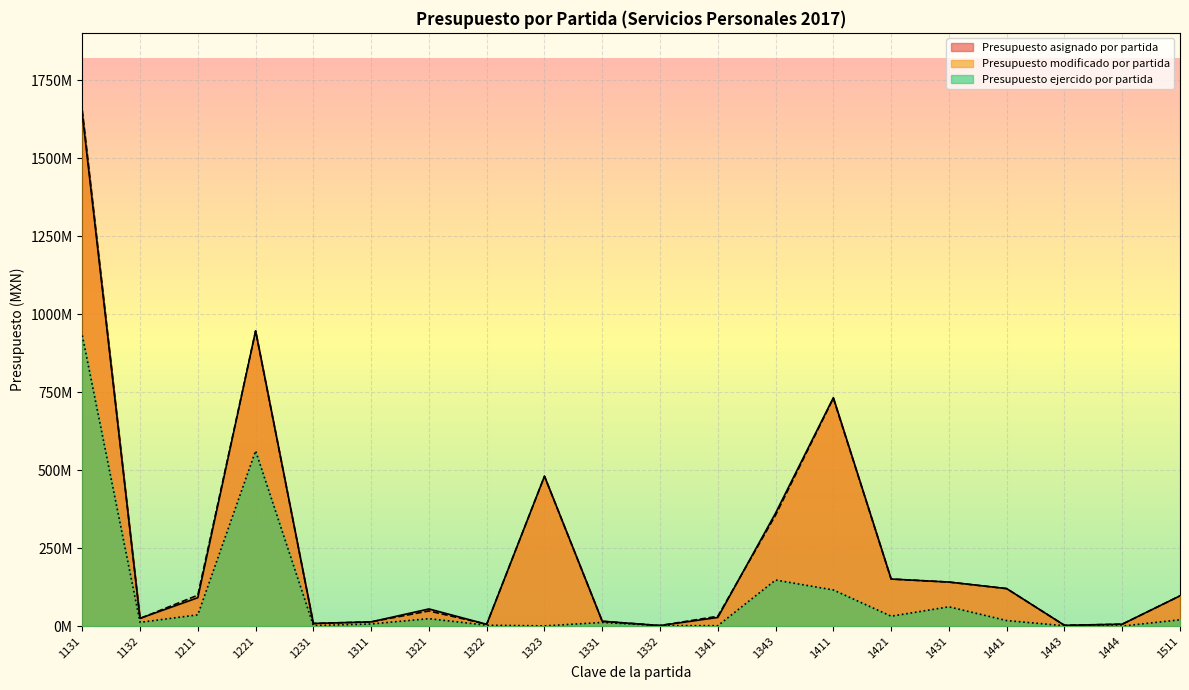

What is the difference between the highest and lowest values at 1443?

1316264